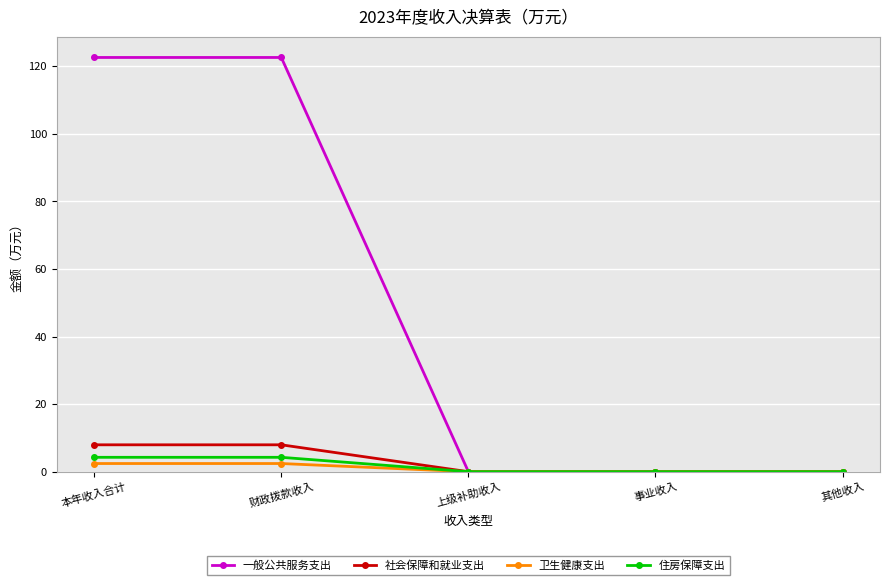

True or false: 社会保障和就业支出 has more than 2 interior local peaks.

False